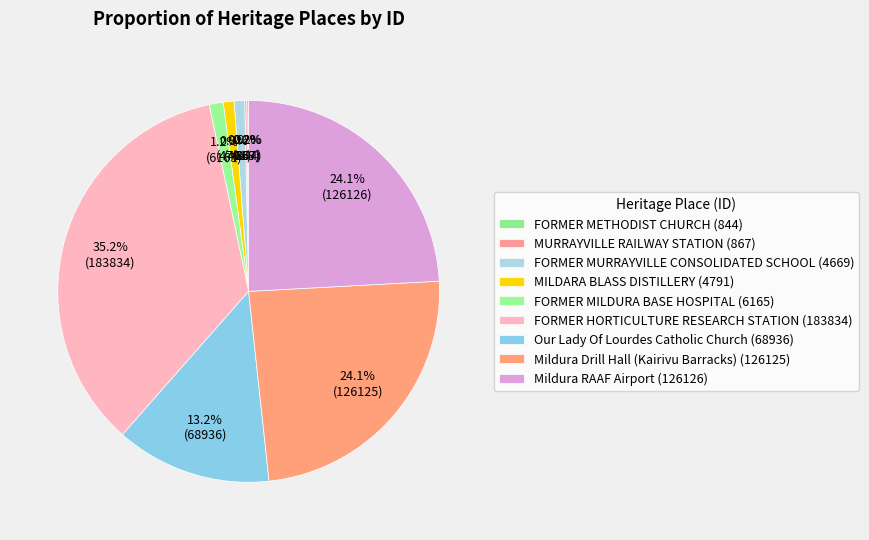

Does Our Lady Of Lourdes Catholic Church represent more than half of the total?

No